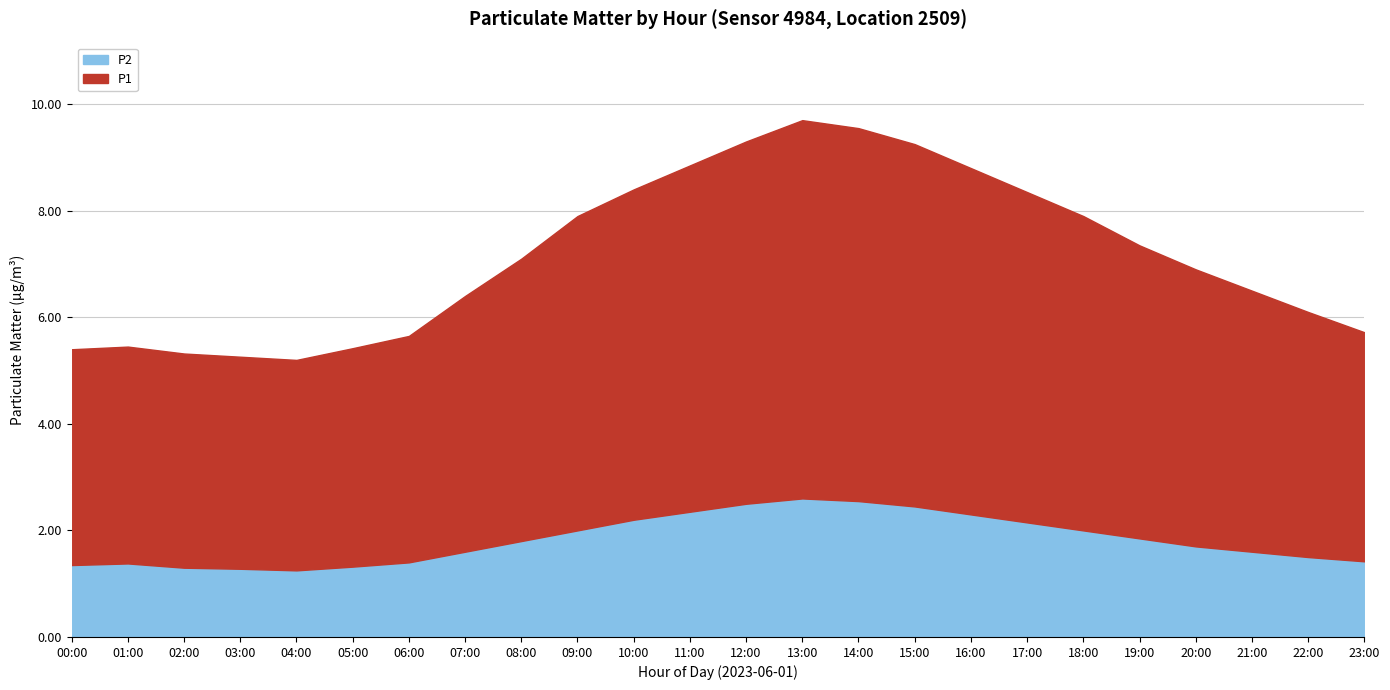

List the series in order of their overall mean, lowest first.

P2, P1